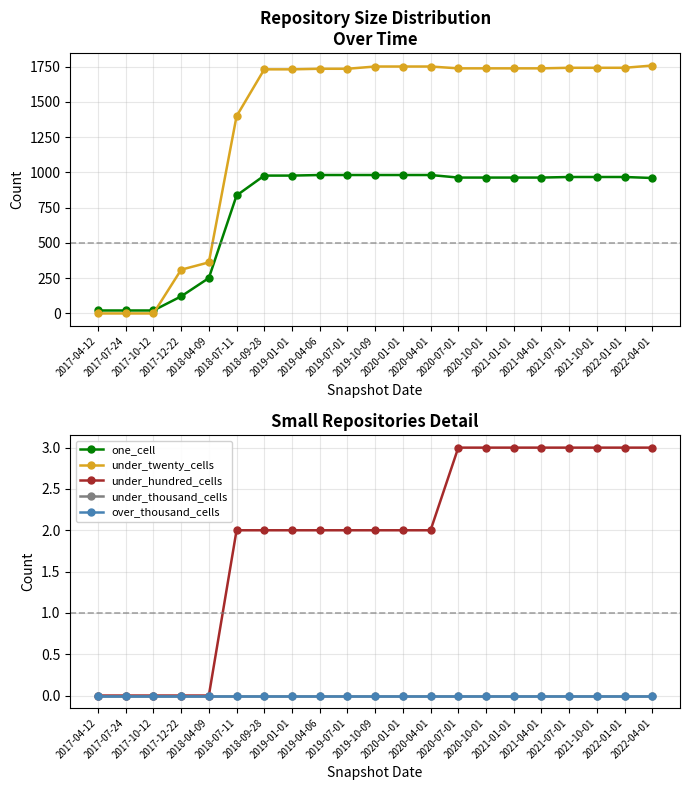

What is the label of the 15th point from the right?

2018-09-28